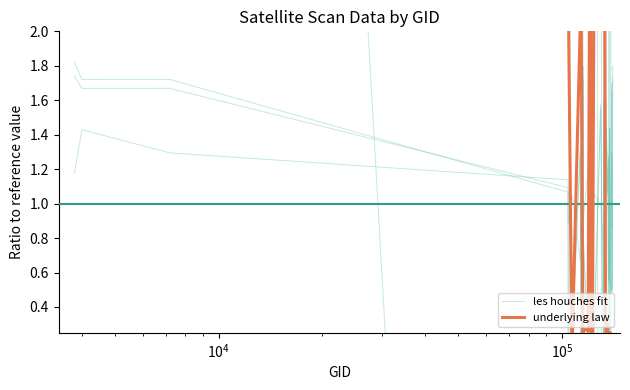

Reading left to right, transcribe all the data shown in this chart.

les houches fit: 1.2	1.4	1.3	1.1	0.9	1.1	0.7	1.1	0.8	1.5	0.4	0.9	1.2	1.2	1.2	1.1	1.3	1.0	1.0	1.3	0.2	1.1	1.0	0.9	0.7	1.4	0.4	1.1	0.9	1.1	1.6	1.0	0.2	1.2	1.4	0.5	0.5	1.3	1.0	0.9
underlying law: 6.7	4.6	2.5	2.3	2.2	0.1	2.0	4.2	2.3	0.2	0.2	0.3	0.3	2.1	2.2	2.2	0.1	0.1	-1.7	0.1	0.2	2.2	2.1	4.2	2.3	4.2	2.2	2.4	0.3	0.3	-1.7	0.3	-1.7	0.2	0.2	0.3	-1.8	-1.8	-3.6	-3.6